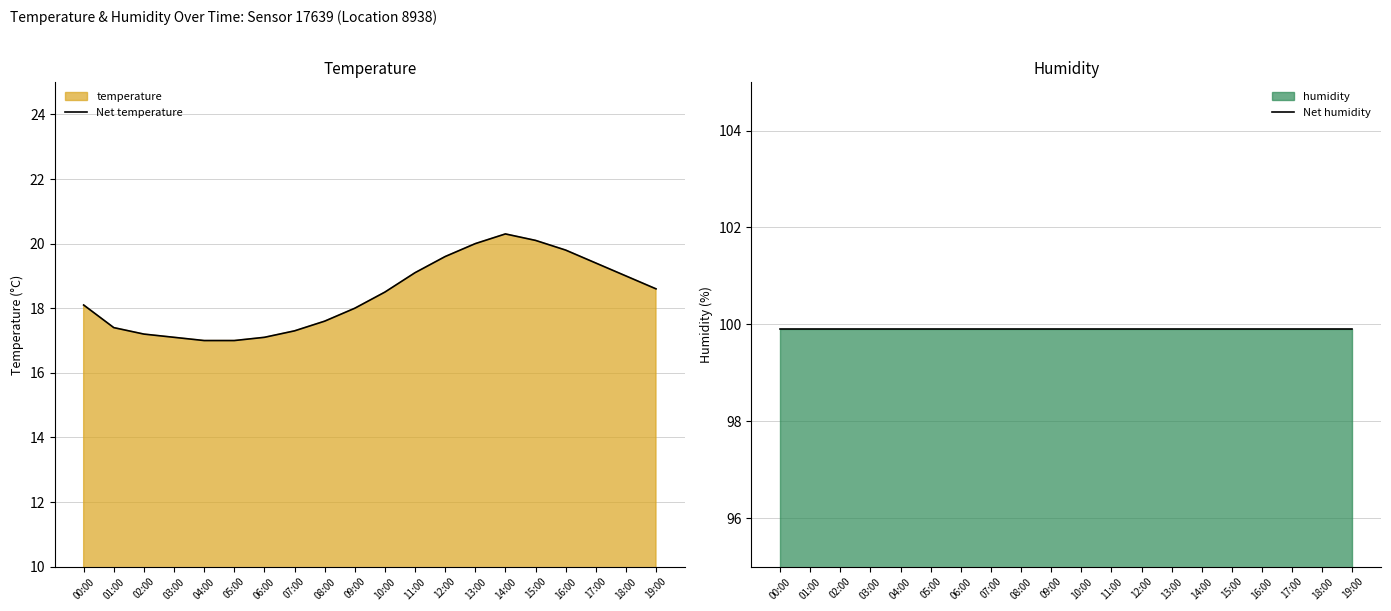

At how many categories does at least one series exceed 93?

20